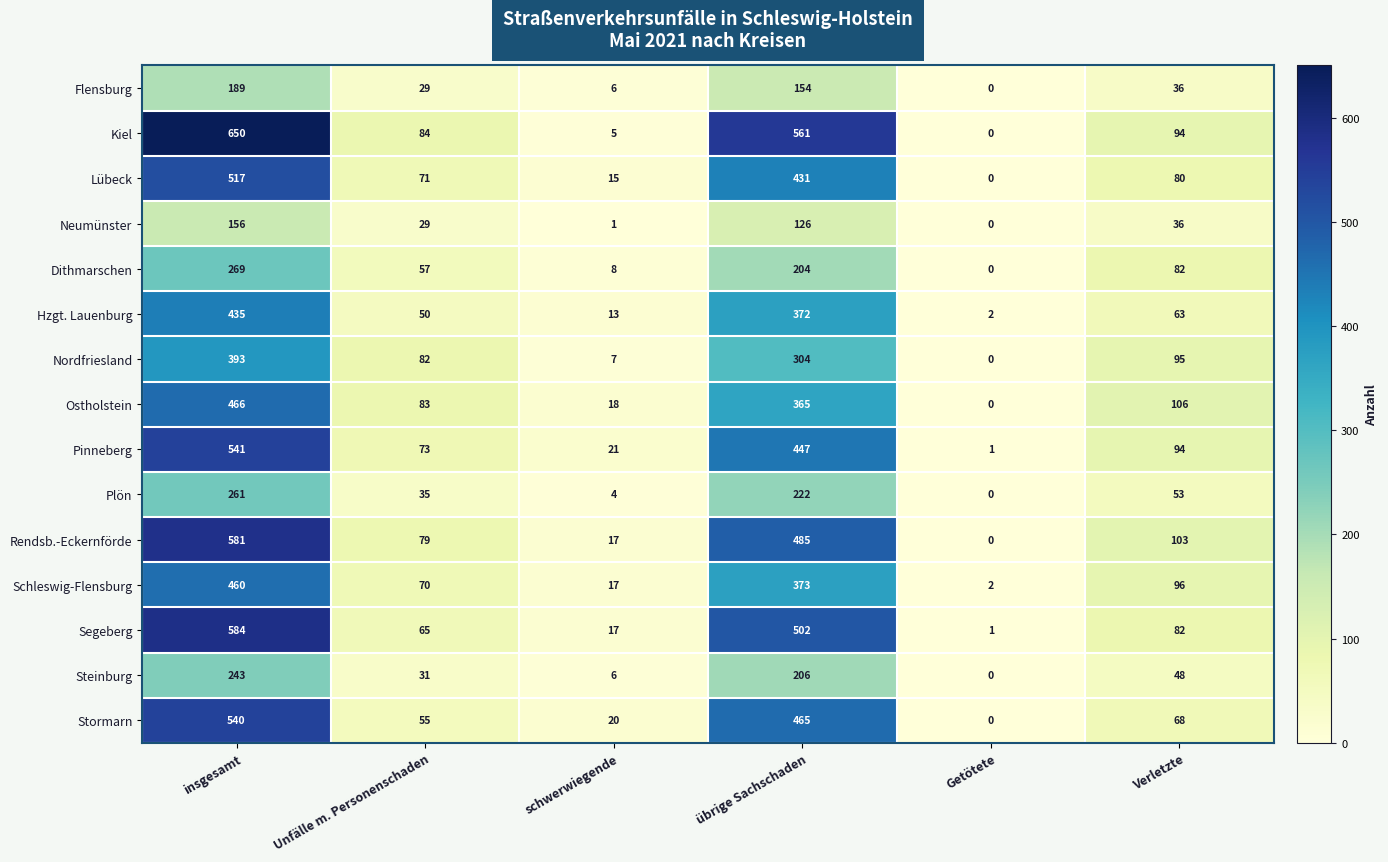

At which label does Lübeck first exceed 80?

insgesamt